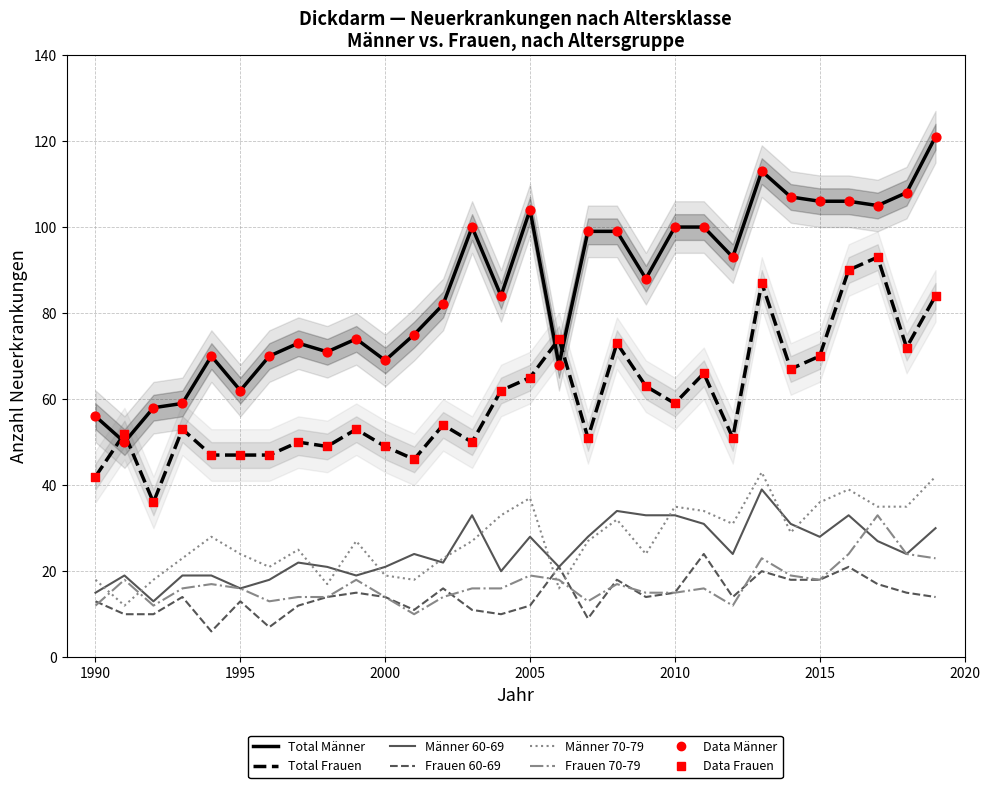

Is the value of Männer 70-79 at 2017 greater than the value of Total Frauen at 2007?

No